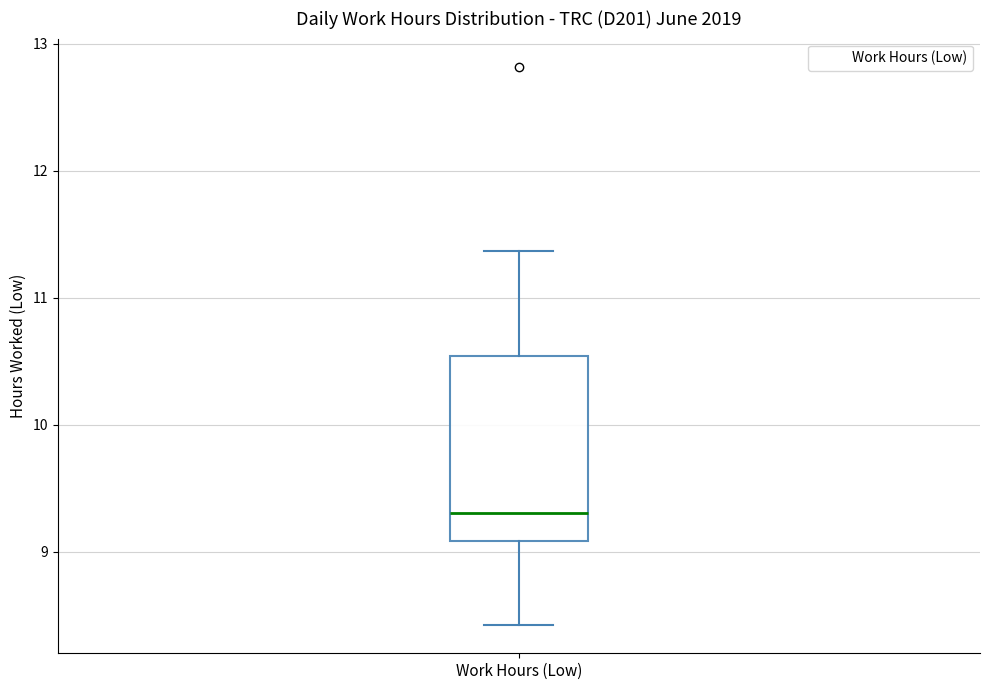

Read this box plot against the y-axis: the position of the median line, the range covered by the box, and the ends of both whiskers. The values are not printed on the chart, so give them approximately, as read against the axis.

median 9.3, box 9.1 to 10.5, whiskers 8.4 to 11.4